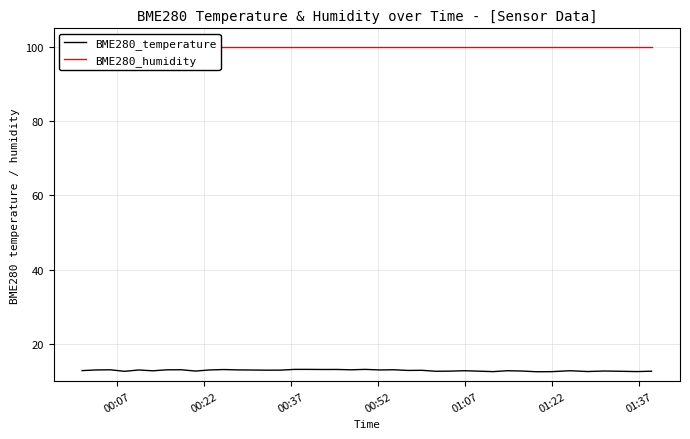

What is the highest value of the BME280_temperature series?

13.2